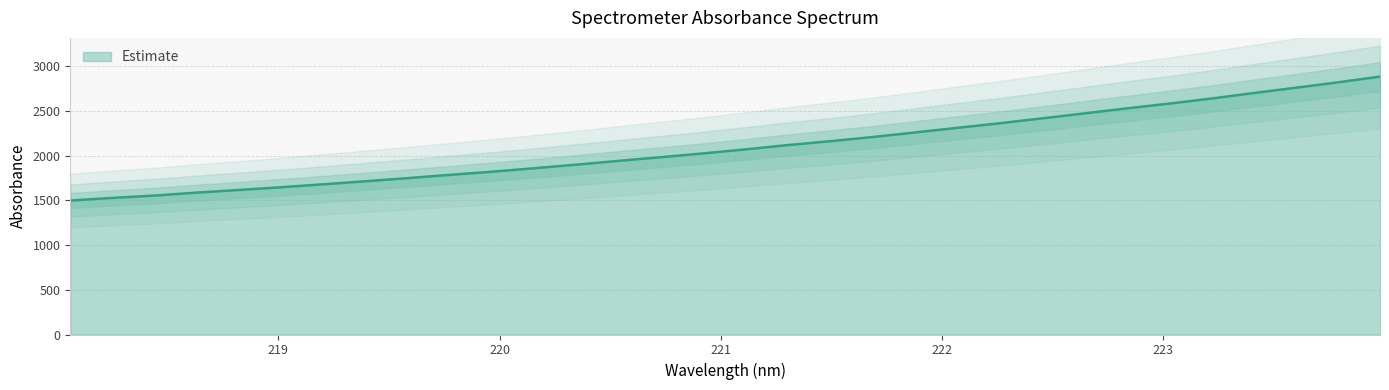

Does the chart have visible grid lines?

Yes